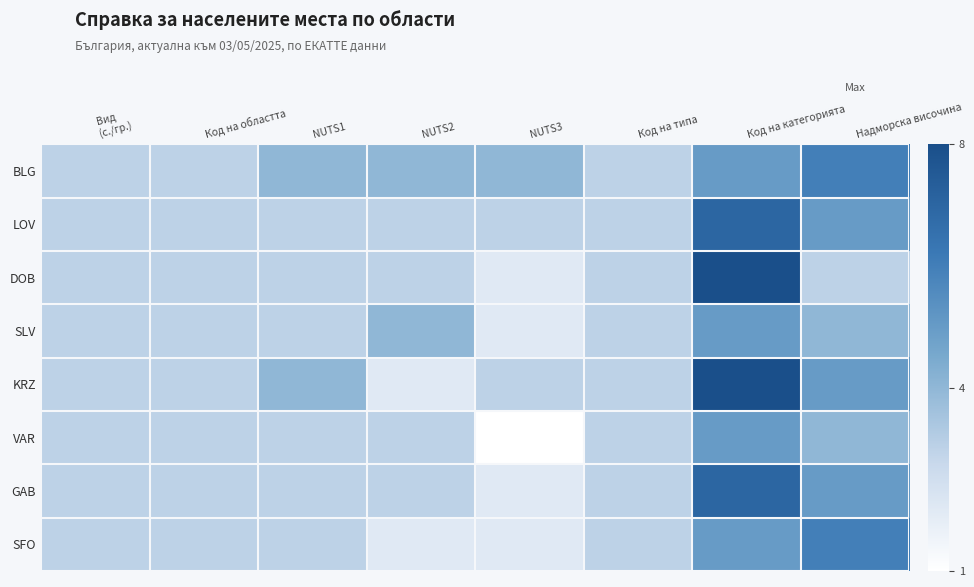

Reading left to right, what are all the values shown in this chart?

BLG: Вид
(с./гр.)=3	Код на областта=3	NUTS1=4	NUTS2=4	NUTS3=4	Код на типа=3	Код на категорията=5	Надморска височина=6
LOV: Вид
(с./гр.)=3	Код на областта=3	NUTS1=3	NUTS2=3	NUTS3=3	Код на типа=3	Код на категорията=7	Надморска височина=5
DOB: Вид
(с./гр.)=3	Код на областта=3	NUTS1=3	NUTS2=3	NUTS3=2	Код на типа=3	Код на категорията=8	Надморска височина=3
SLV: Вид
(с./гр.)=3	Код на областта=3	NUTS1=3	NUTS2=4	NUTS3=2	Код на типа=3	Код на категорията=5	Надморска височина=4
KRZ: Вид
(с./гр.)=3	Код на областта=3	NUTS1=4	NUTS2=2	NUTS3=3	Код на типа=3	Код на категорията=8	Надморска височина=5
VAR: Вид
(с./гр.)=3	Код на областта=3	NUTS1=3	NUTS2=3	NUTS3=1	Код на типа=3	Код на категорията=5	Надморска височина=4
GAB: Вид
(с./гр.)=3	Код на областта=3	NUTS1=3	NUTS2=3	NUTS3=2	Код на типа=3	Код на категорията=7	Надморска височина=5
SFO: Вид
(с./гр.)=3	Код на областта=3	NUTS1=3	NUTS2=2	NUTS3=2	Код на типа=3	Код на категорията=5	Надморска височина=6